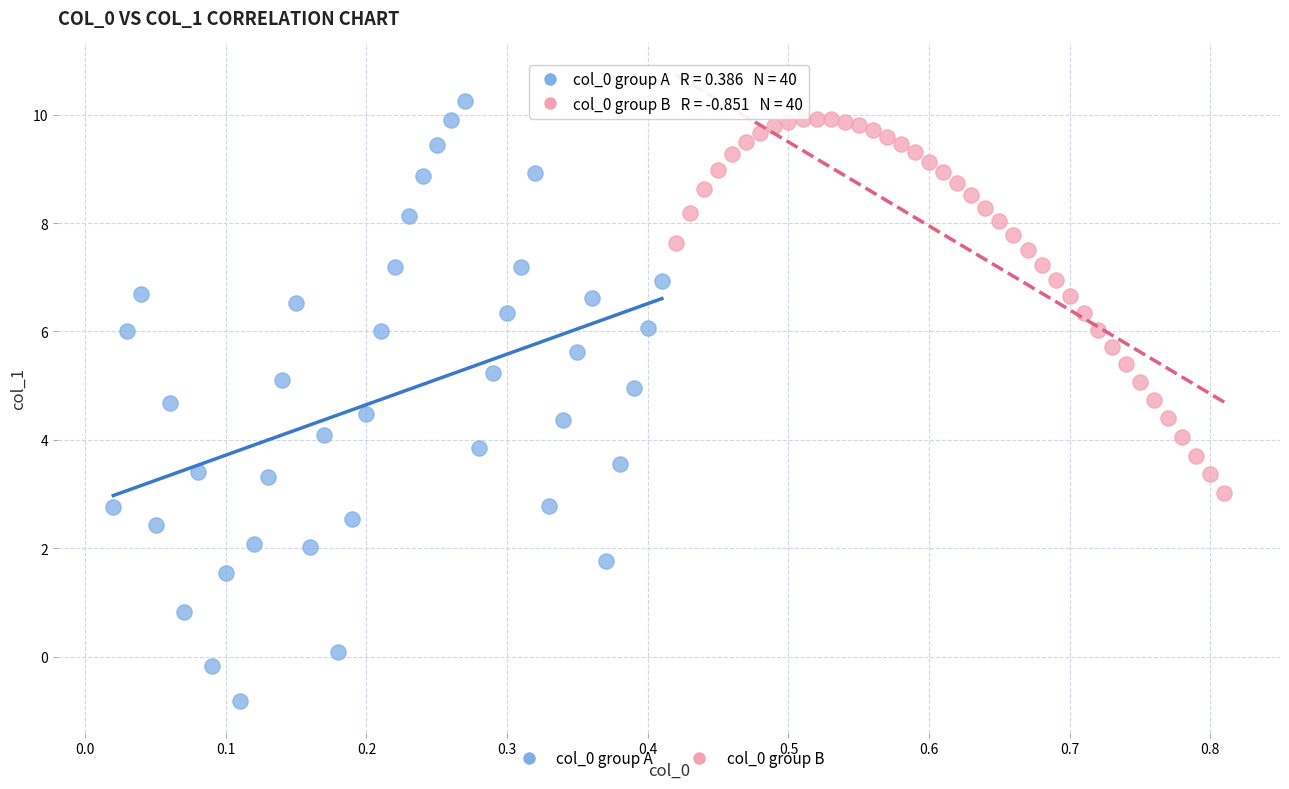

Which series contains the highest Y value?

col_0 group A